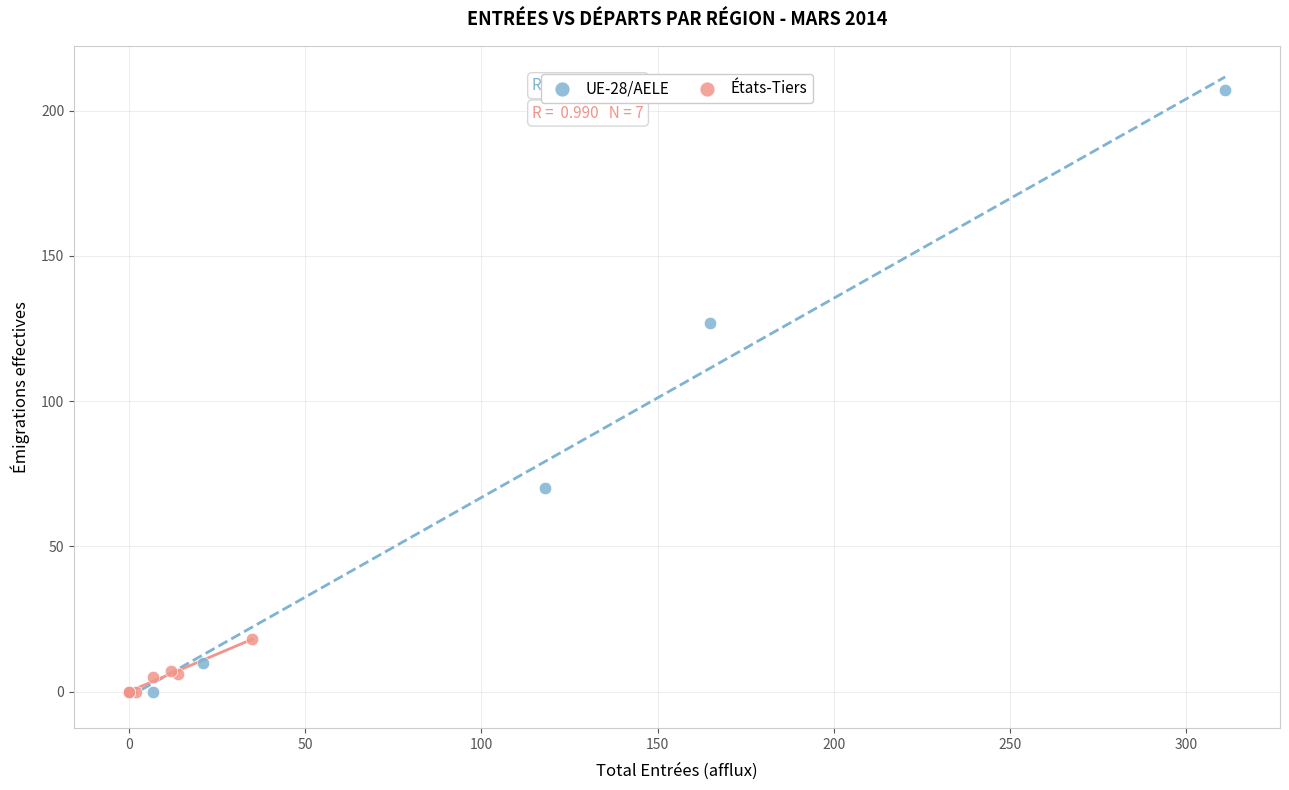

Which series has the largest Y range (max minus min)?

UE-28/AELE